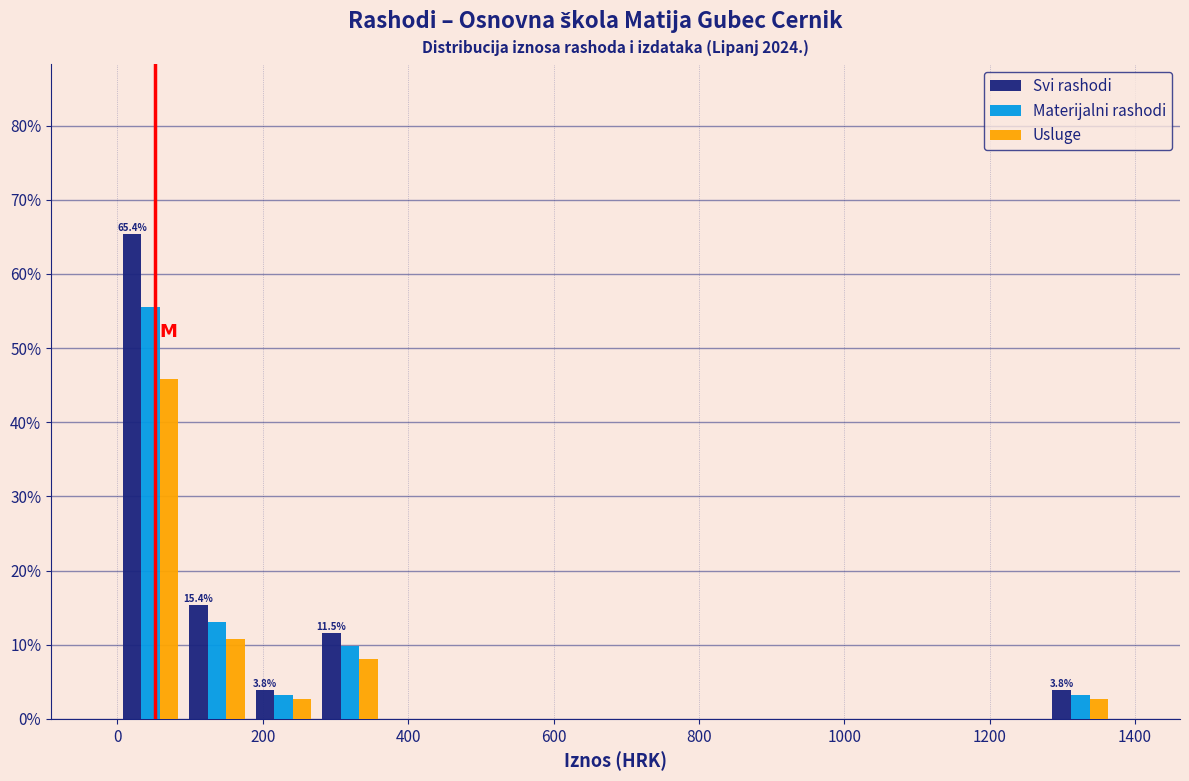

In the Materijalni rashodi series, which range on the x-axis has the tallest bar?

0 to 100